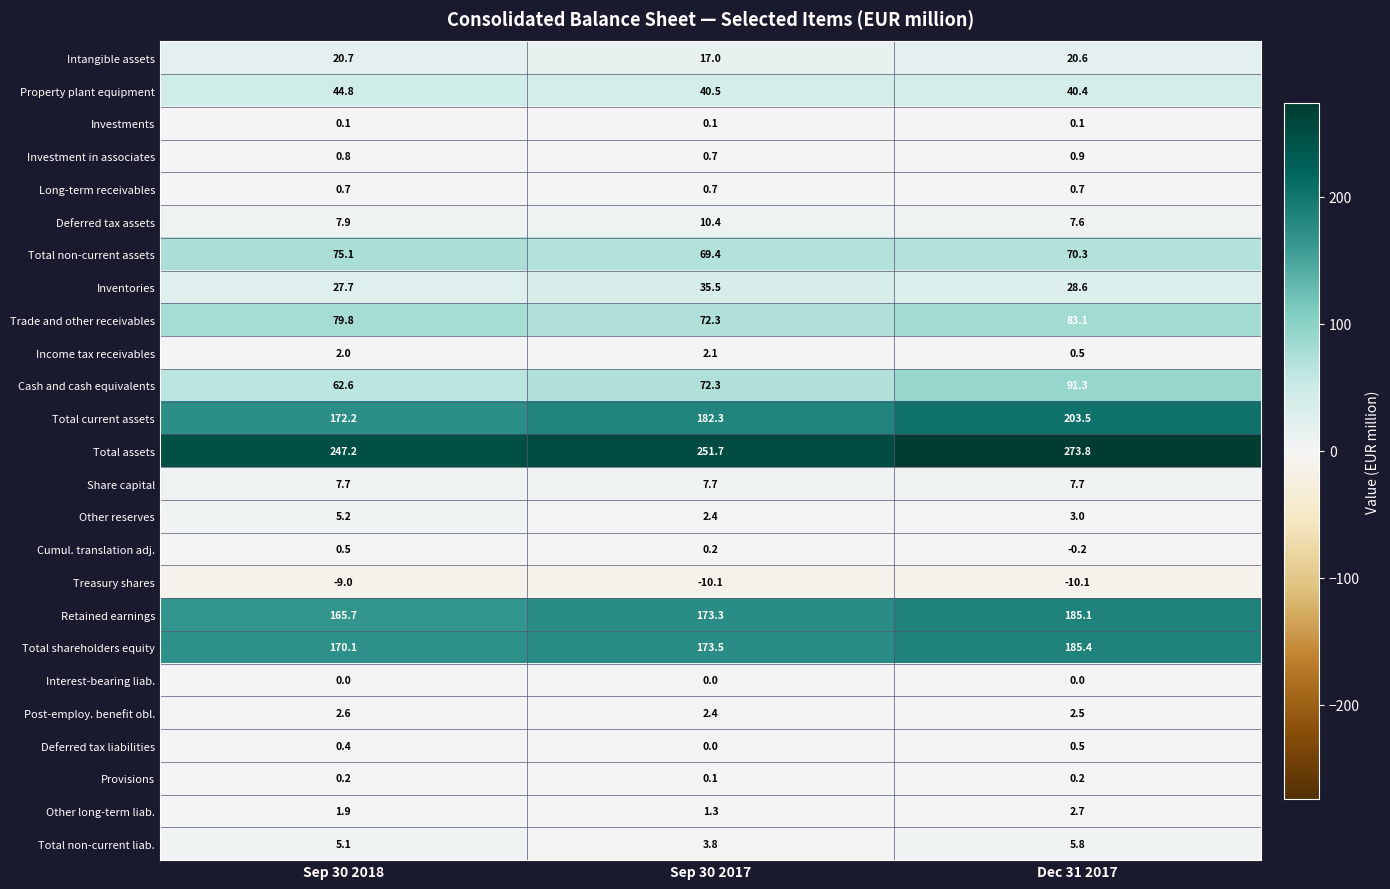

What is the total value across all series at Sep 30 2017?

1109.6